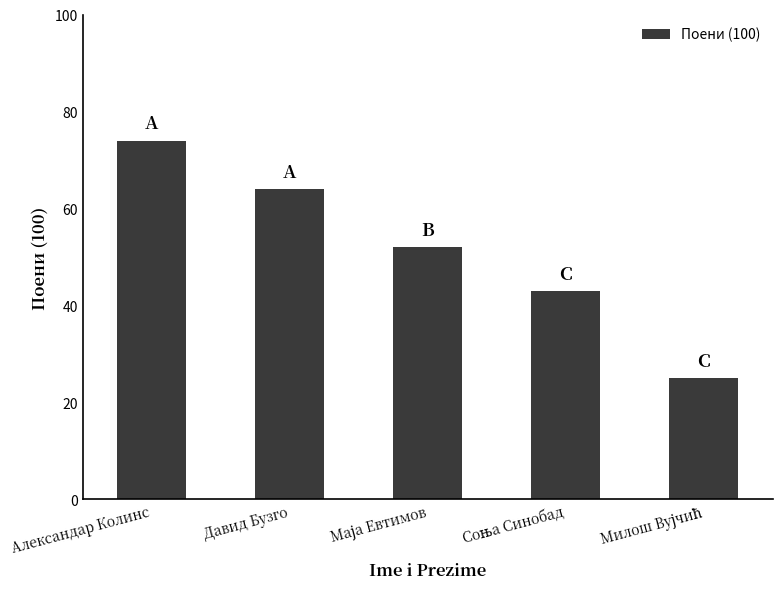

What is the difference between the second highest and second lowest values?

21